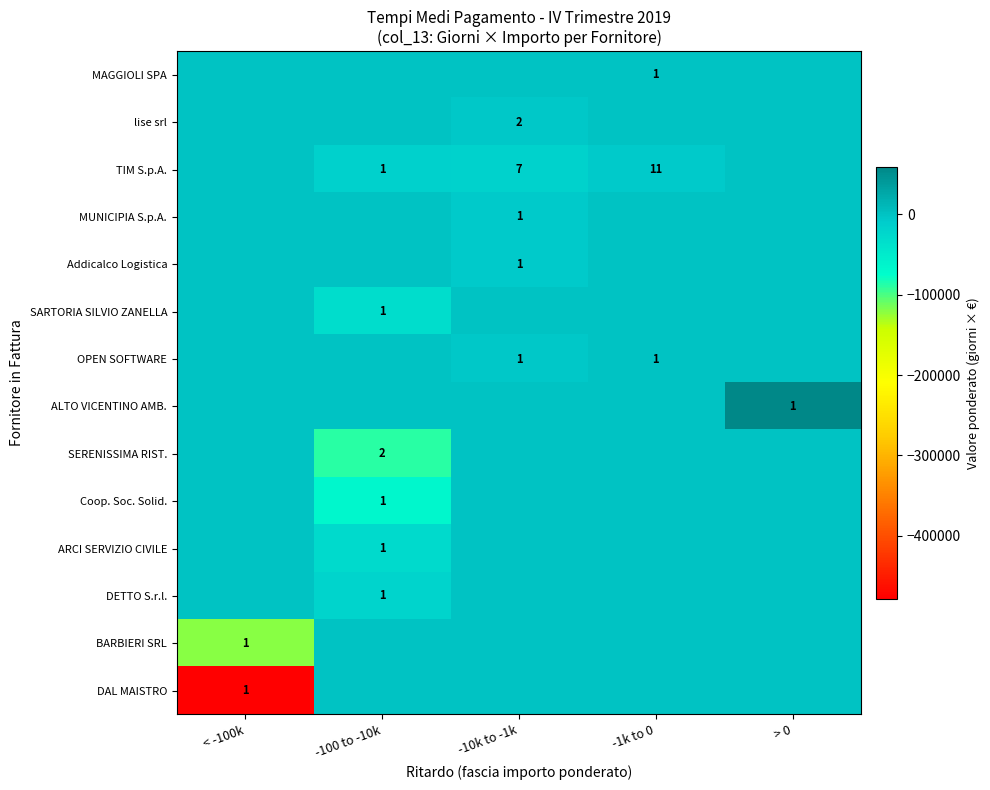

What is the average value of the DETTO S.r.l. series?

-3828